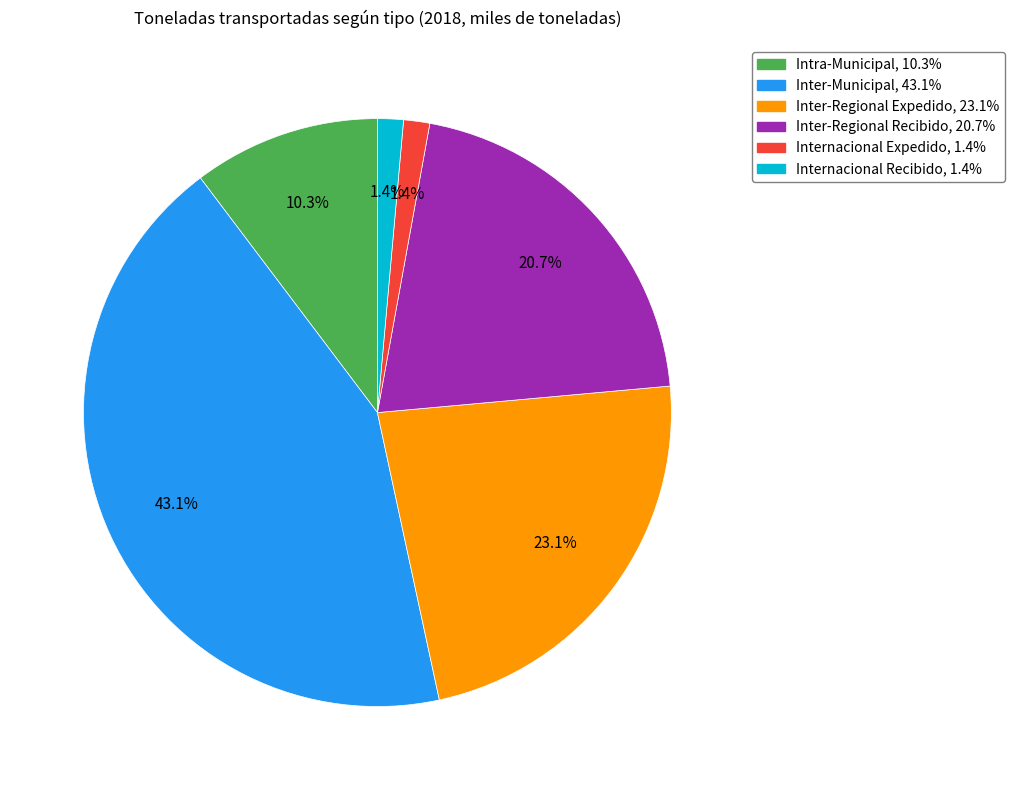

Is there any slice that represents more than half of the pie?

No